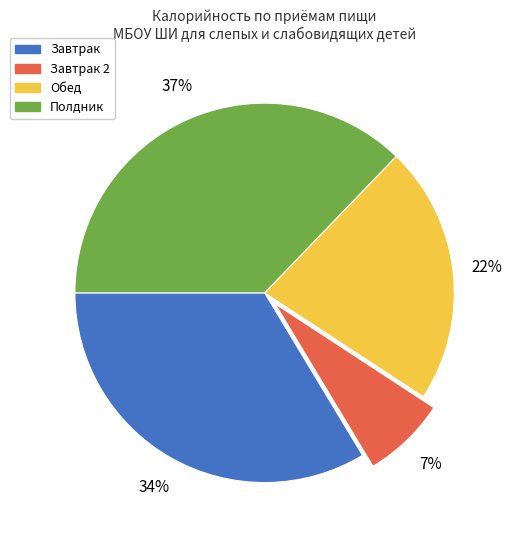

Is it true that Обед is 22% of the pie?

True